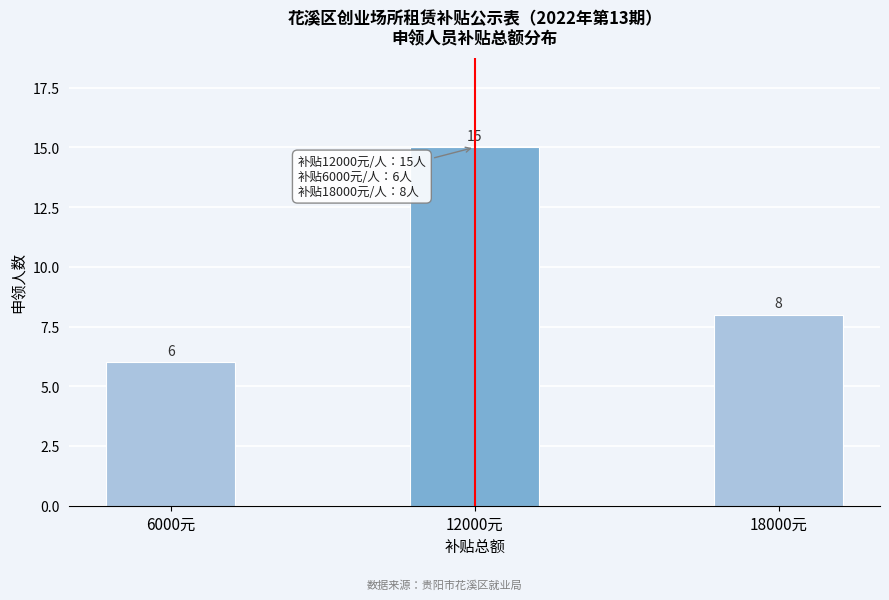

Reading right to left, extract all data points from this chart.

18000元=8	12000元=15	6000元=6